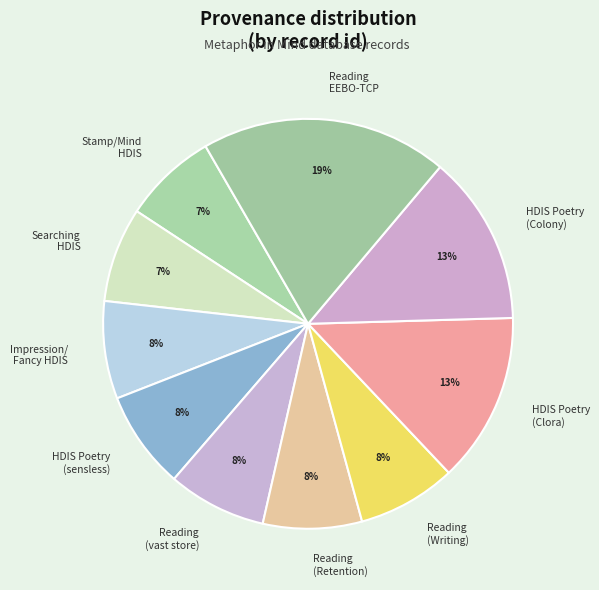

To the nearest percent, what is the combined percentage of HDIS Poetry (Colony) and Reading (vast store)?

21%